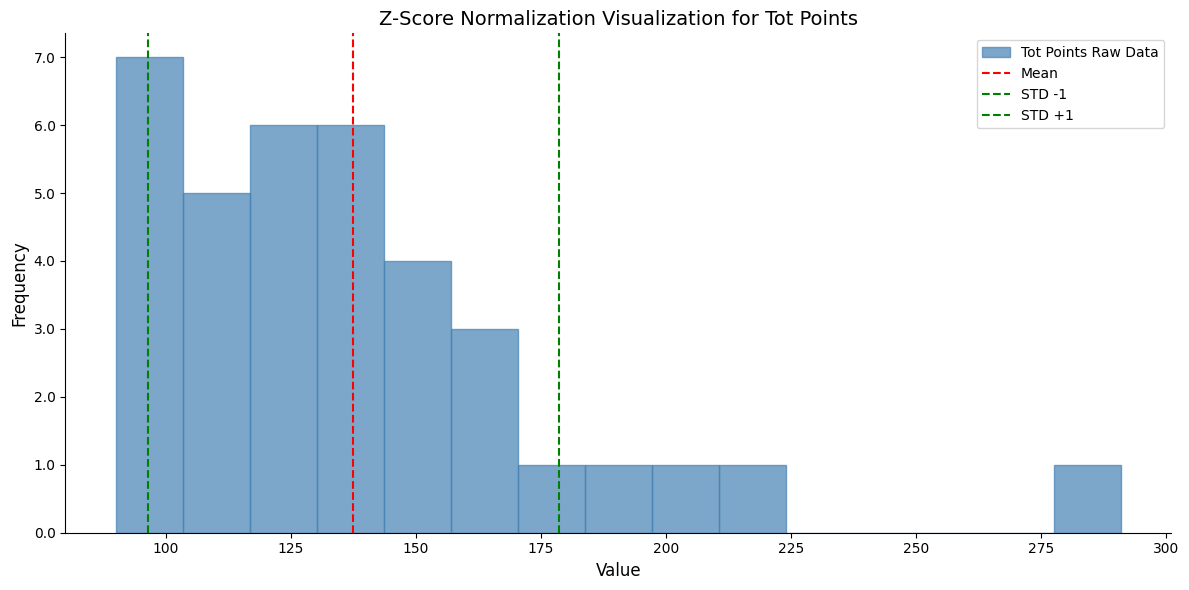

Around what value on the x-axis is the tallest bar? Give the approximate position of its centre, as read against the axis.

95